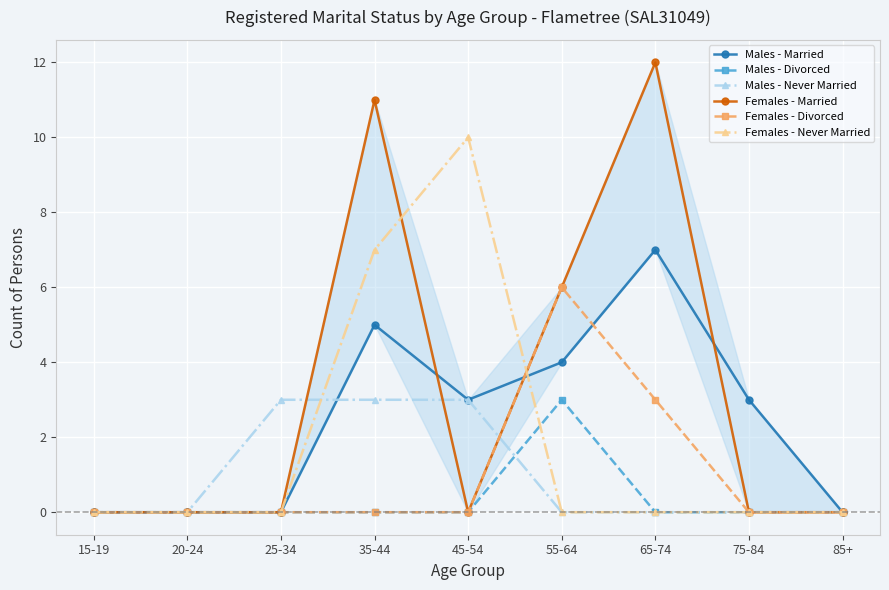

Which category has the lowest value in the Females - Never Married series?

15-19